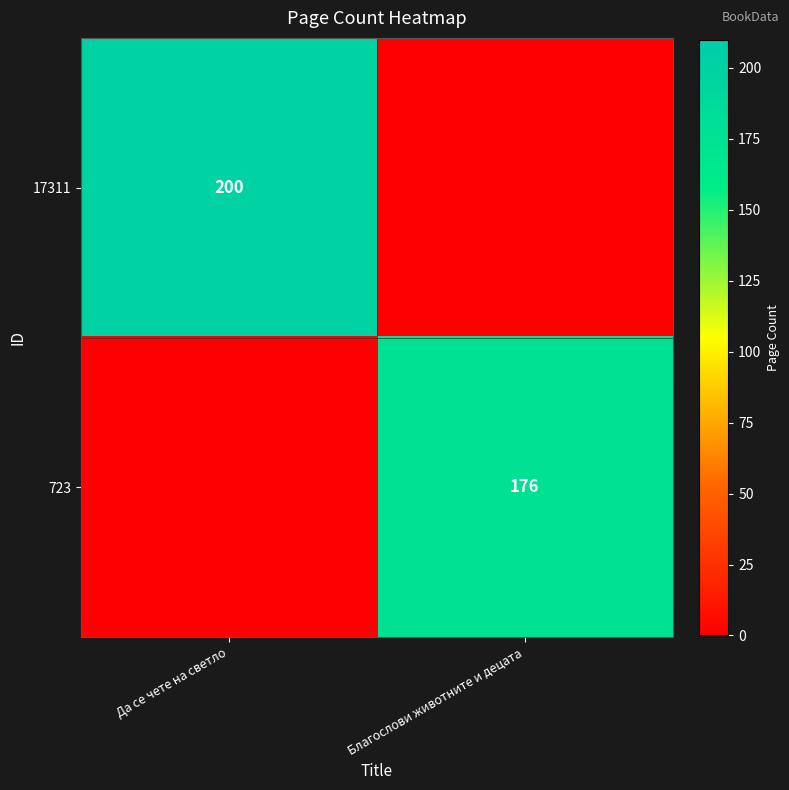

Is it true that 17311 equals 200 at Да се чете на светло?

True